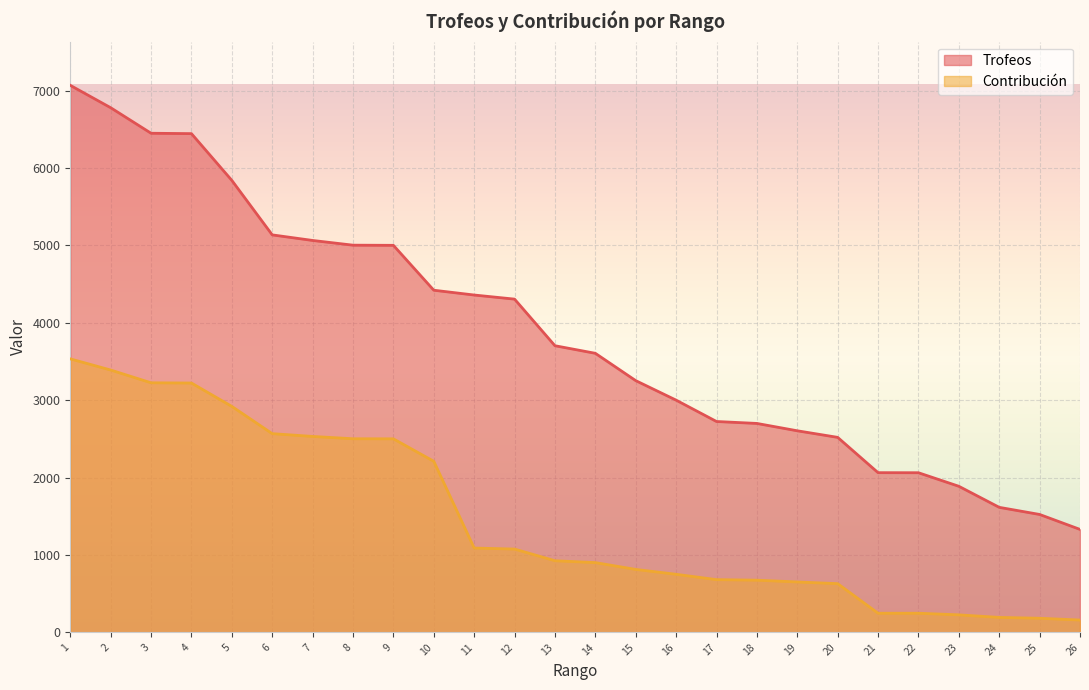

At which category is the sum across all series the highest?

1